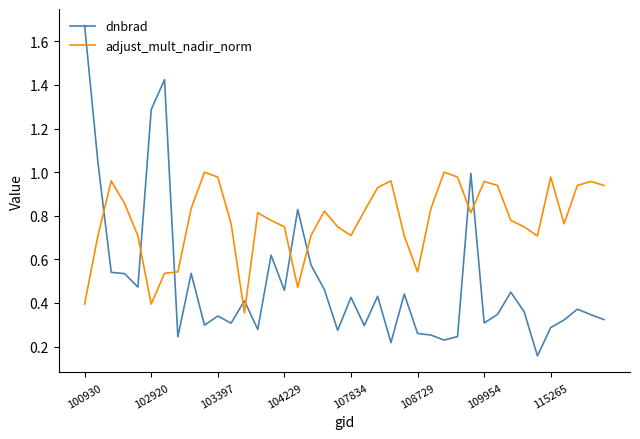

Which series has the largest range (max minus min)?

dnbrad